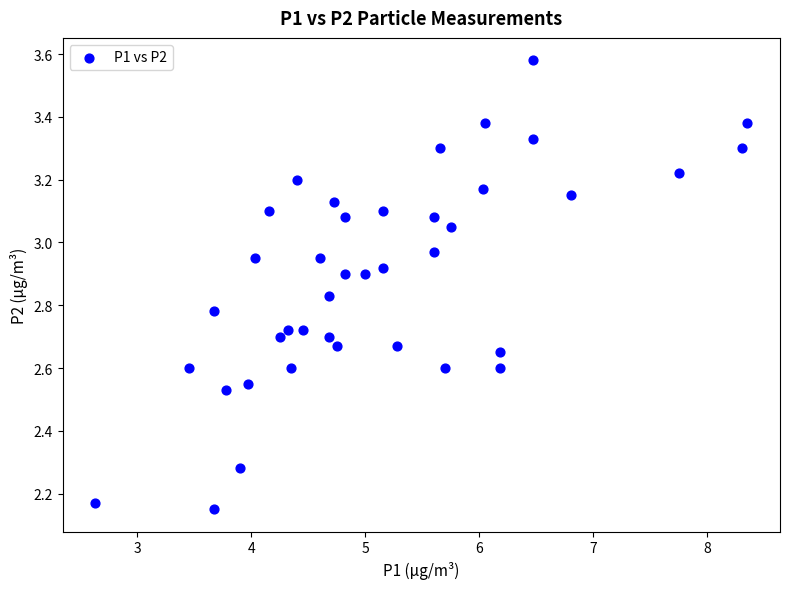

What is the range of Y values (max minus min)?

1.4